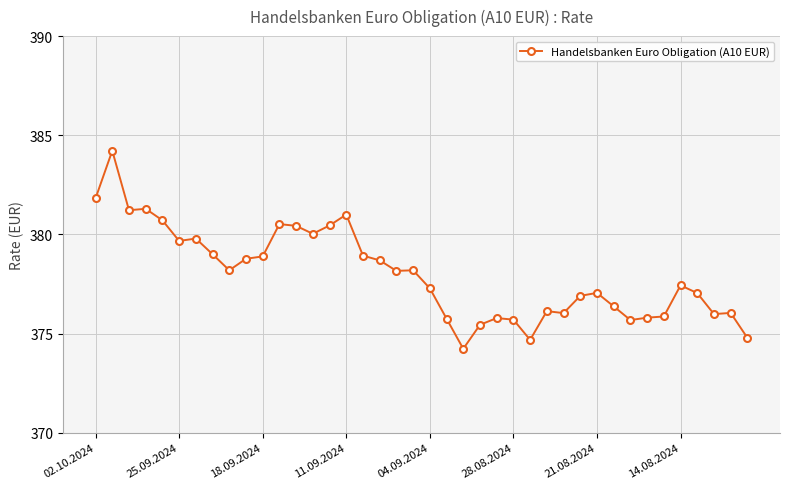

What is the value of the 13th point from the left?

380.4